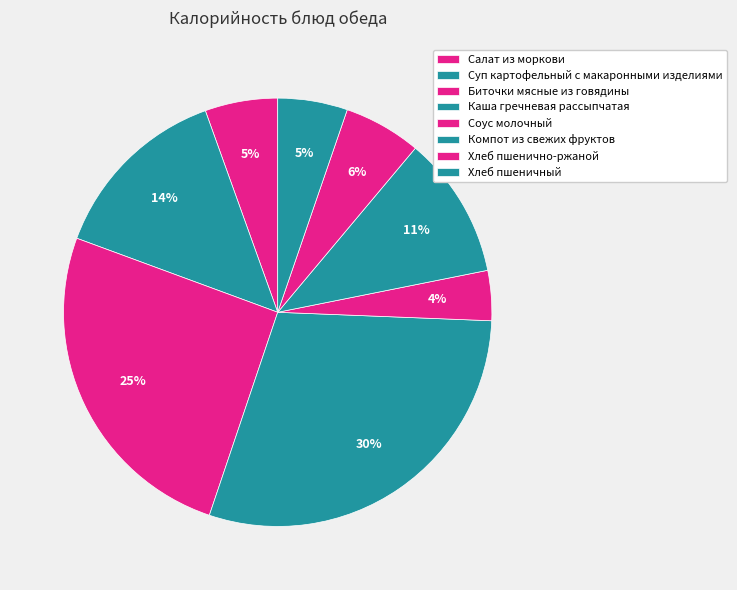

Which category has the biggest portion of the pie?

Каша гречневая рассыпчатая